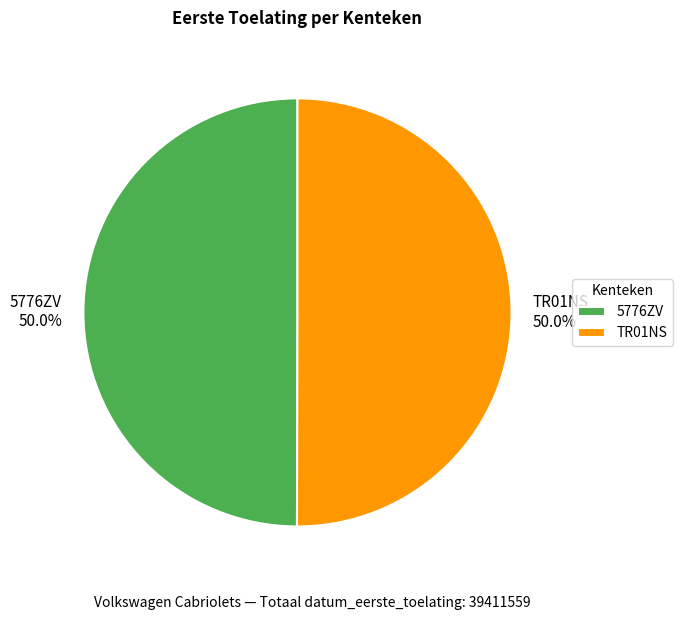

To the nearest percent, what percentage of the pie is TR01NS?

50%